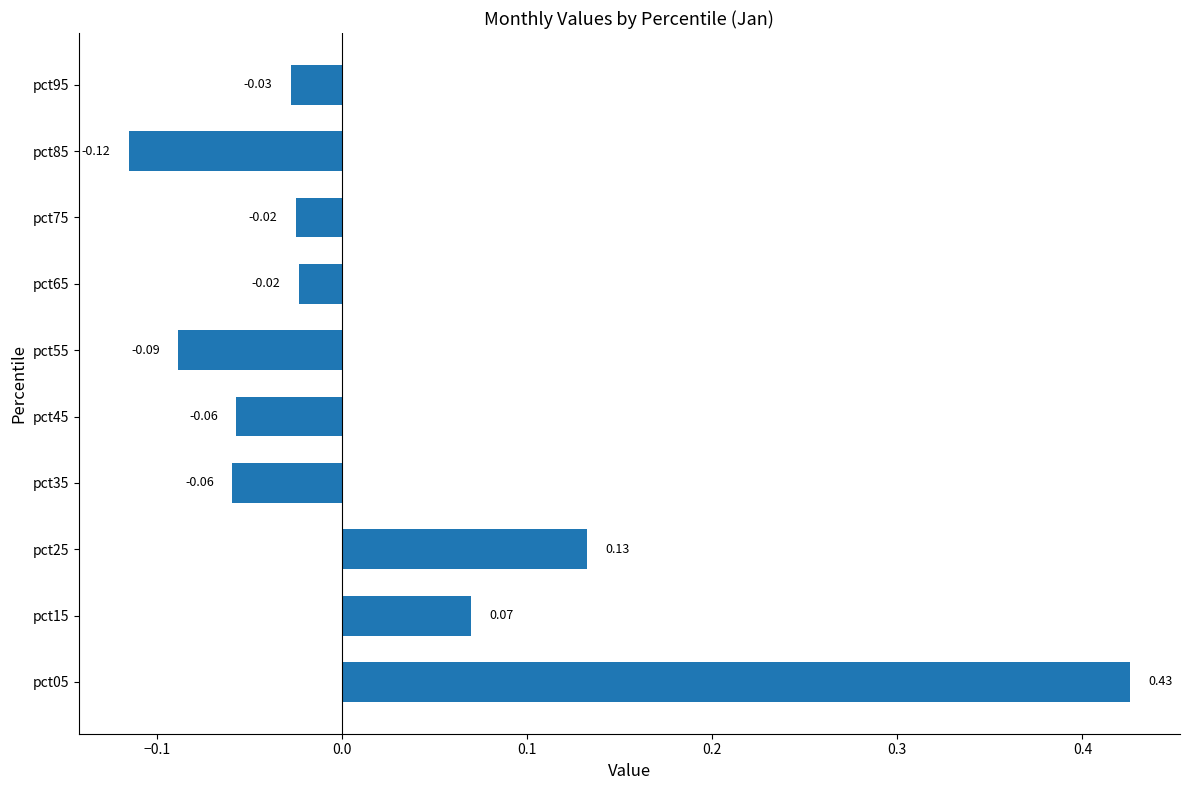

Which has a higher value, pct45 or pct85?

pct45